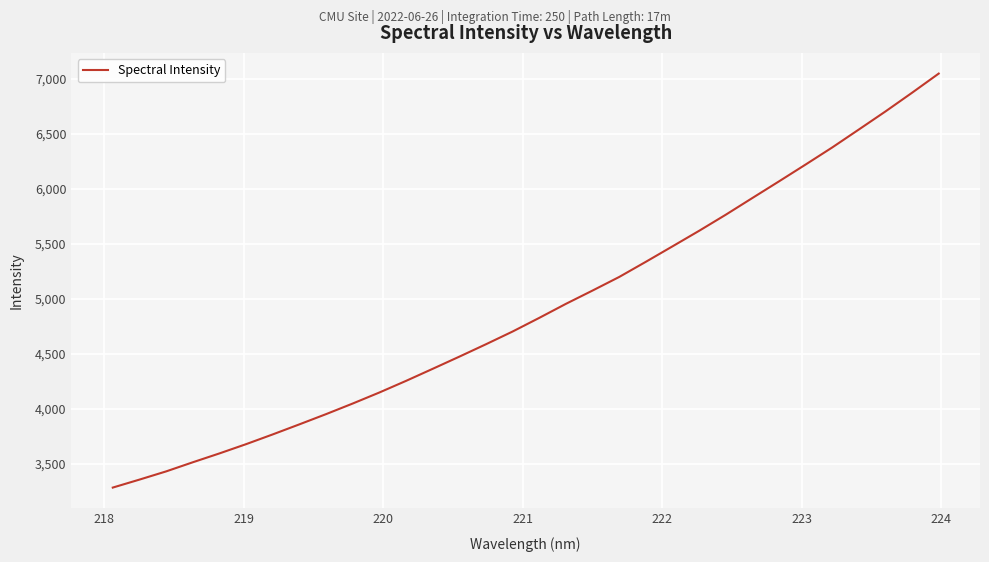

True or false: there are more than 0 points higher than both neighbors.

False